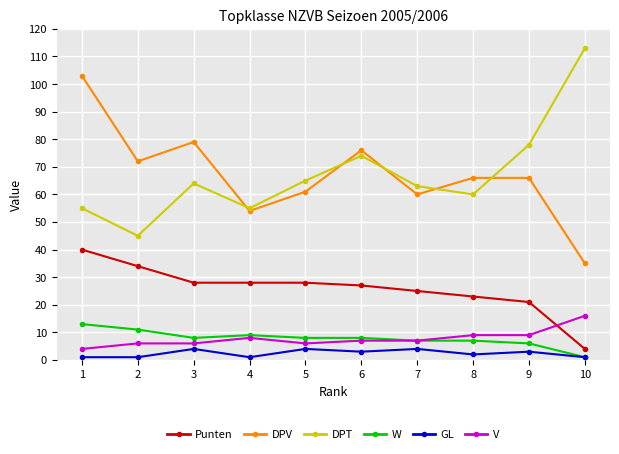

At which category does DPV reach its first local valley?

2